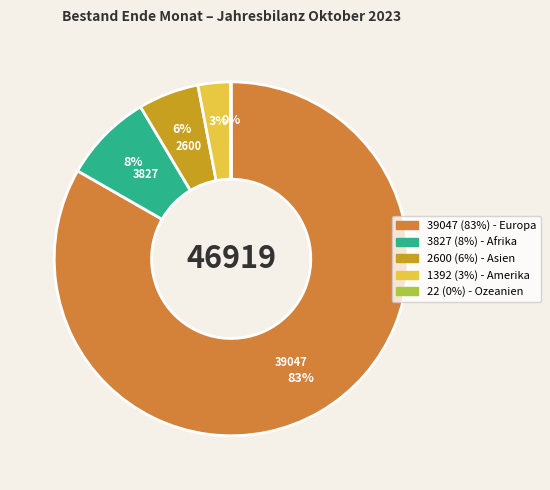

To the nearest percent, what is the average slice percentage?

20%